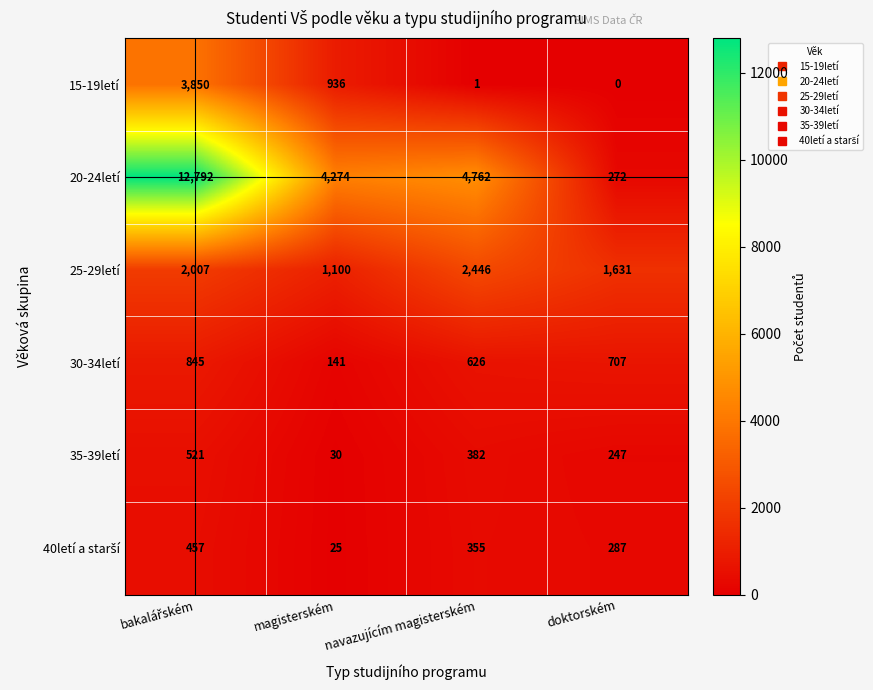

How many series are shown in this chart?

6